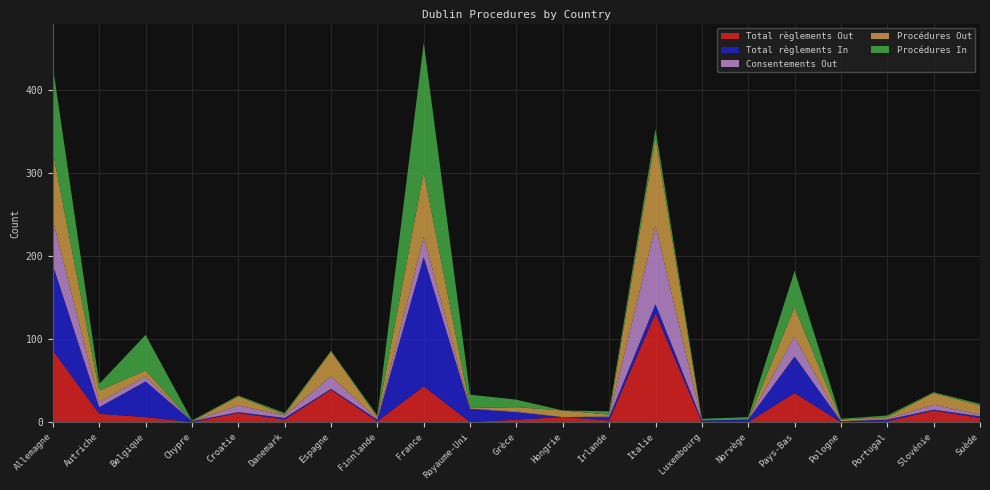

Reading left to right, list all the values displayed in this chart.

Total règlements Out: 86	10	6	0	11	3	39	1	43	0	3	6	2	131	0	0	35	0	1	14	5
Total règlements In: 103	8	43	1	1	2	1	2	156	16	9	0	4	11	2	3	44	1	2	1	2
Consentements Out: 54	6	6	0	8	3	15	1	24	0	1	0	1	94	0	0	24	0	1	6	2
Procédures Out: 82	14	7	0	11	1	30	2	78	1	5	8	2	106	0	0	35	2	2	14	11
Procédures In: 103	8	43	1	1	2	1	2	156	16	9	0	4	11	2	3	44	1	2	1	2